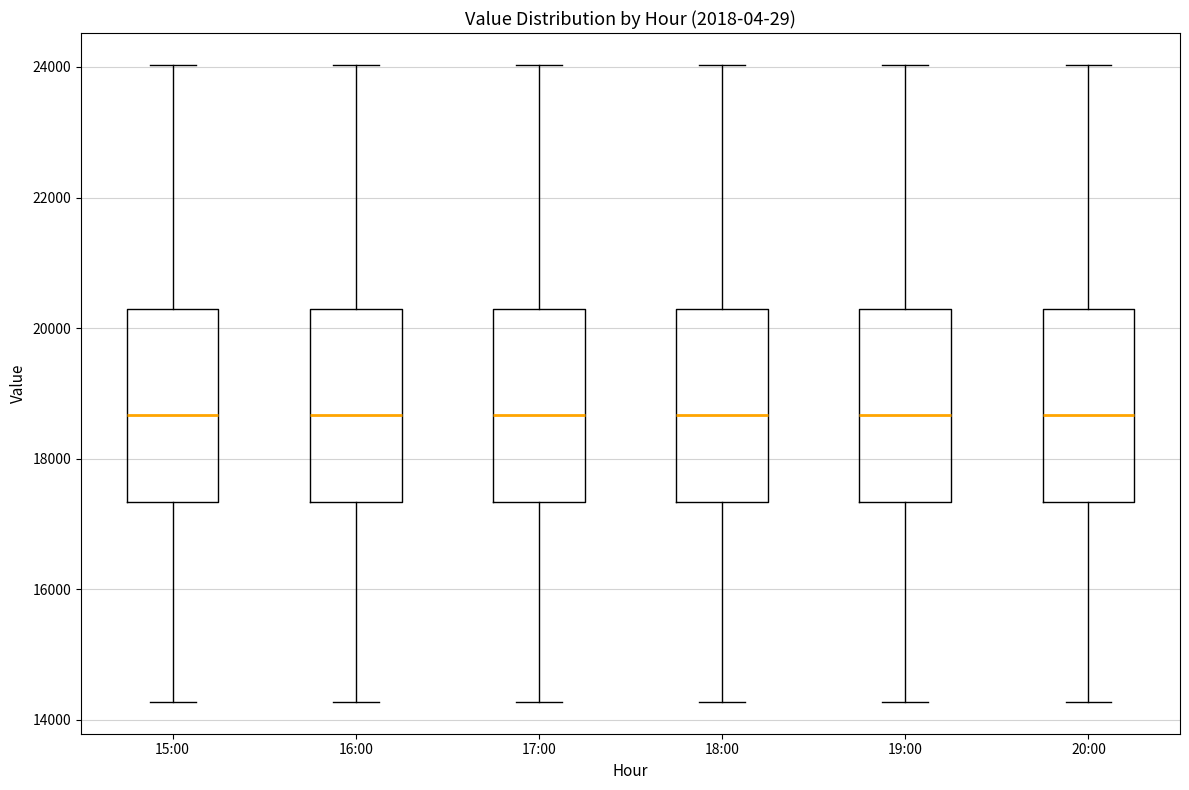

Reading left to right, transcribe this box plot: for each box, give where its median line is, the range the box spans, and where its two whiskers end, as read against the y-axis. The values are not printed on the chart, so give them approximately, as read against the axis.

15:00: median 18600, box 17400 to 20200, whiskers 14200 to 24000
16:00: median 18600, box 17400 to 20200, whiskers 14200 to 24000
17:00: median 18600, box 17400 to 20200, whiskers 14200 to 24000
18:00: median 18600, box 17400 to 20200, whiskers 14200 to 24000
19:00: median 18600, box 17400 to 20200, whiskers 14200 to 24000
20:00: median 18600, box 17400 to 20200, whiskers 14200 to 24000